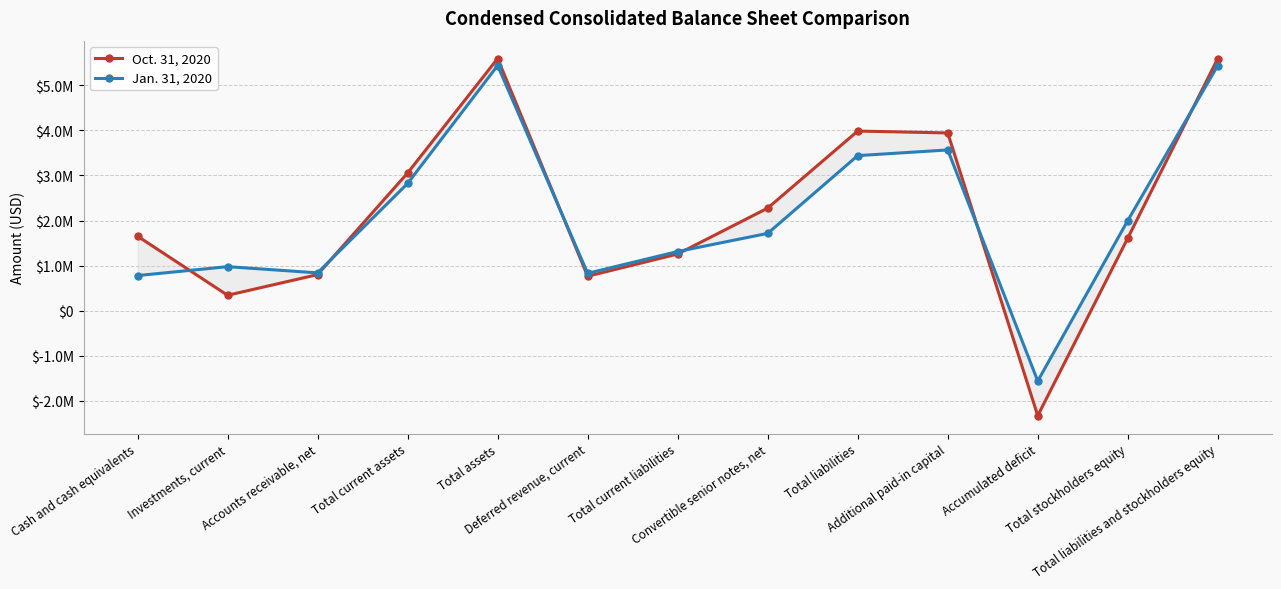

What is the sum of all Jan. 31, 2020 values?

27596019